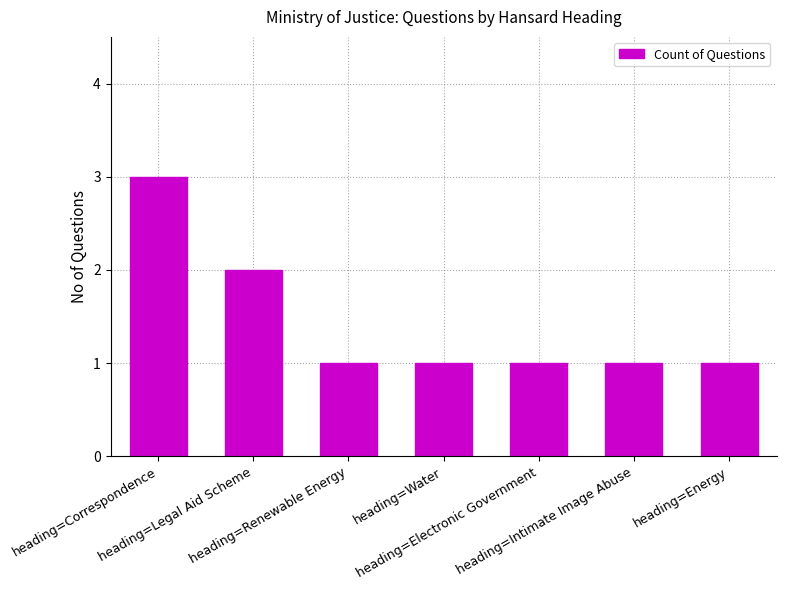

What is the sum of all values?

10